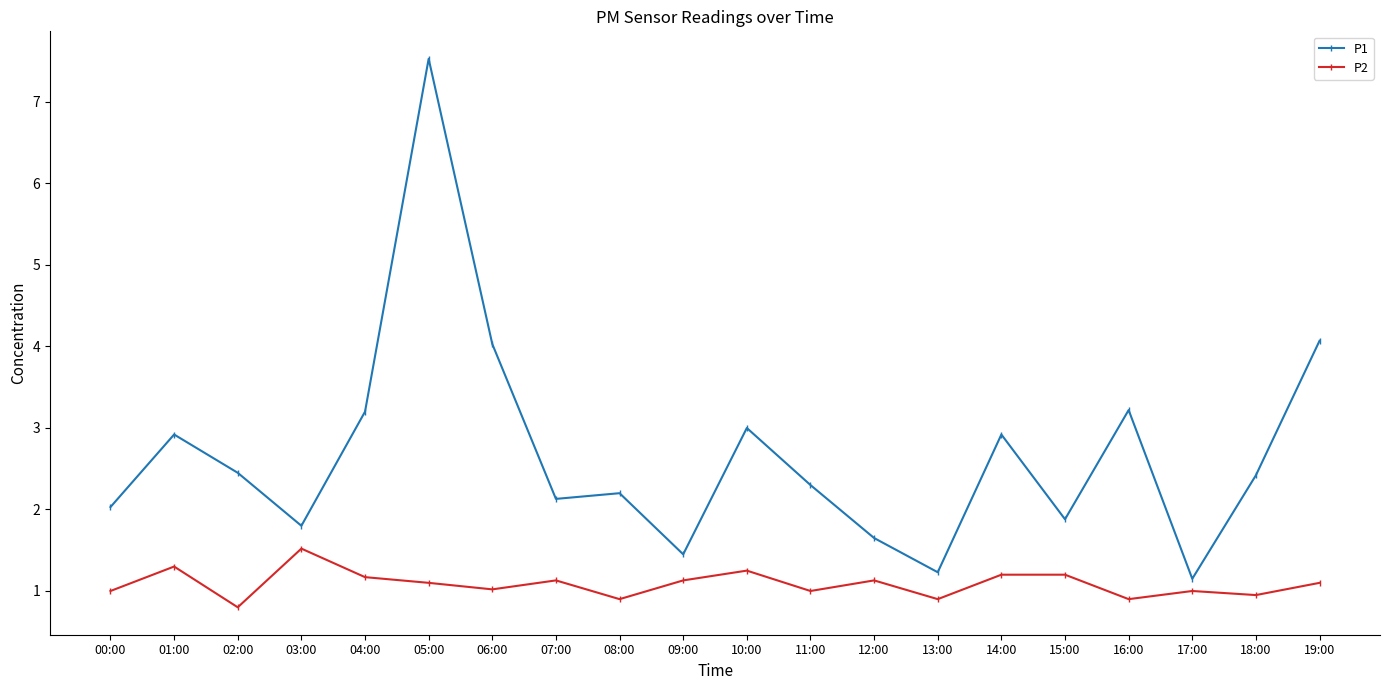

True or false: P1 has a value of 0.8 at 03:00.

False